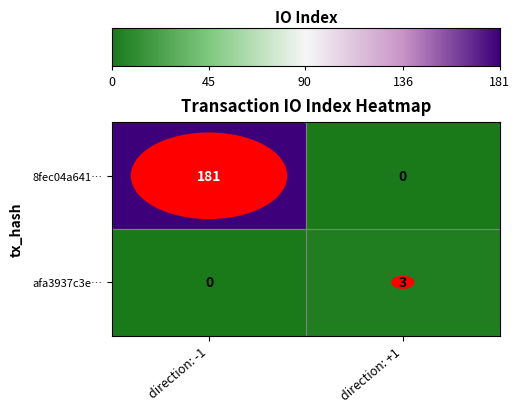

Rank the series by their average value, from lowest to highest.

afa3937c3e…, 8fec04a641…